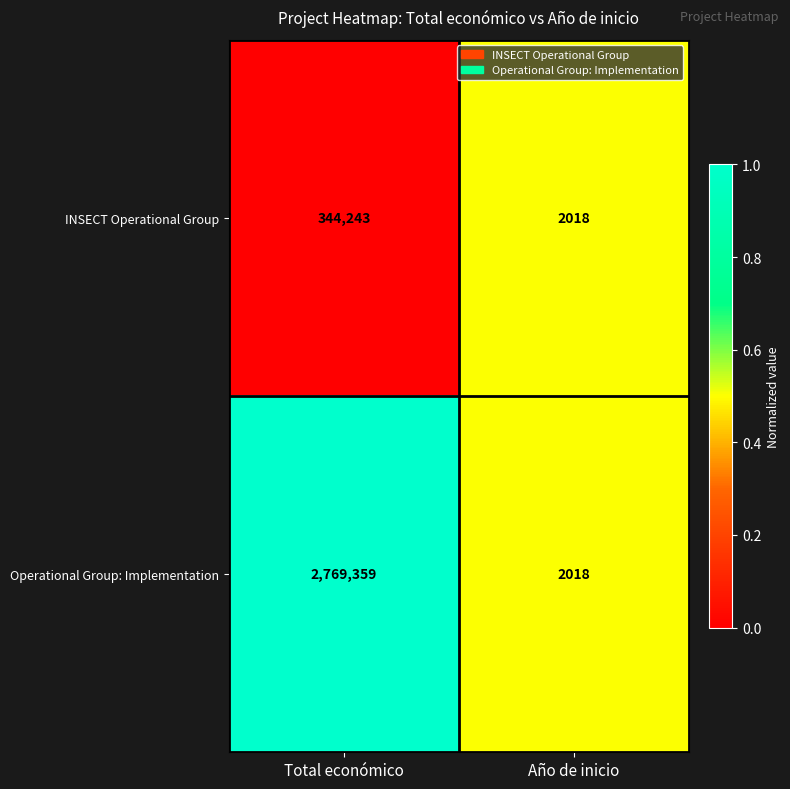

What is the maximum value shown in the chart?

2769359